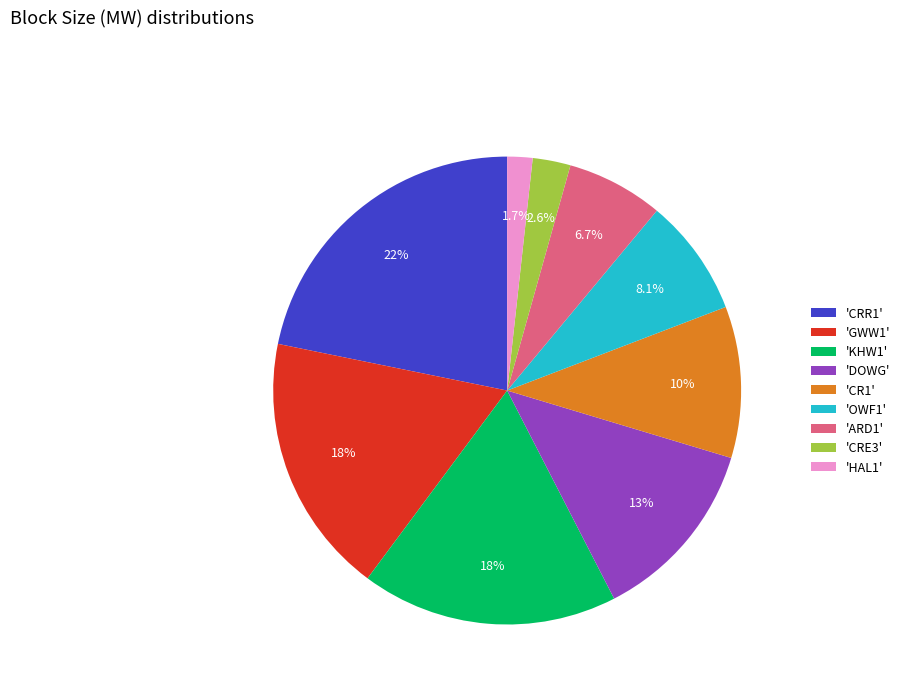

What is the ratio of the value at 'KHW1' to the value at 'CRE3'?

6.8